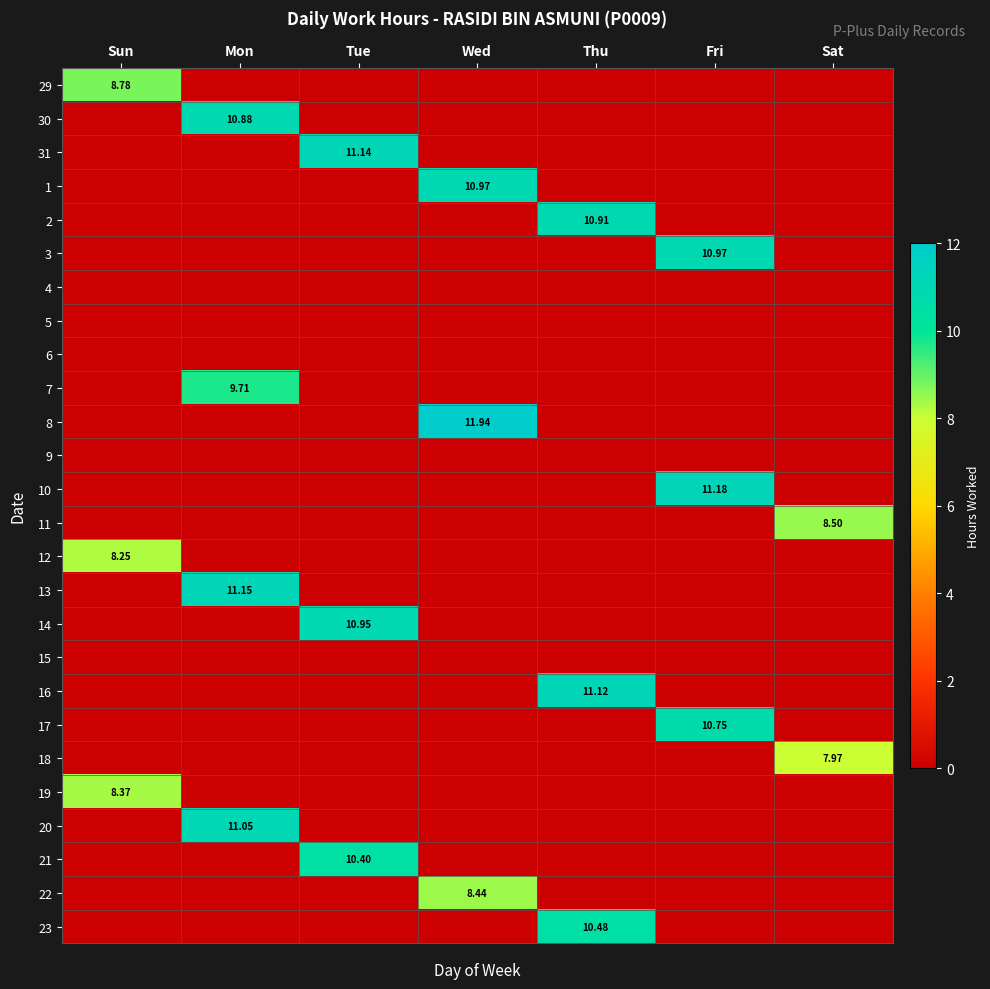

What is the greatest value displayed?

11.9